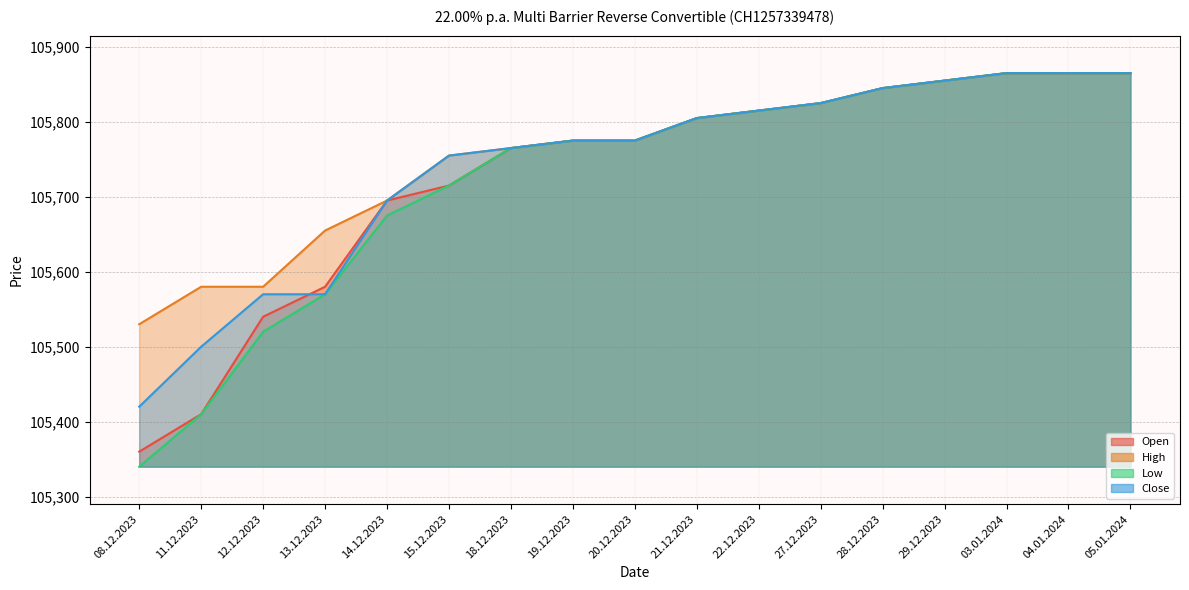

True or false: High has a value of 105865 at 03.01.2024.

True